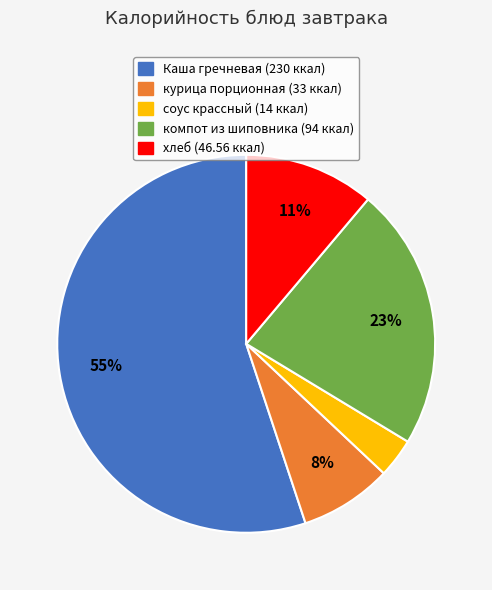

To the nearest percent, what is the average slice percentage?

20%